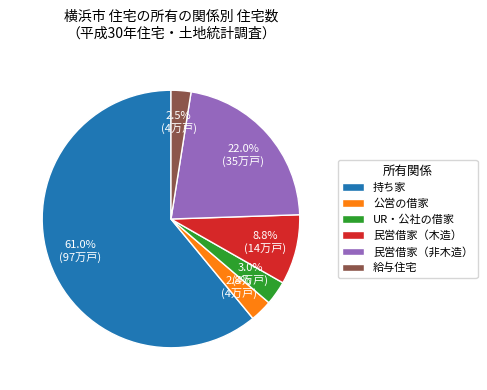

To the nearest percent, what is the average slice percentage?

17%